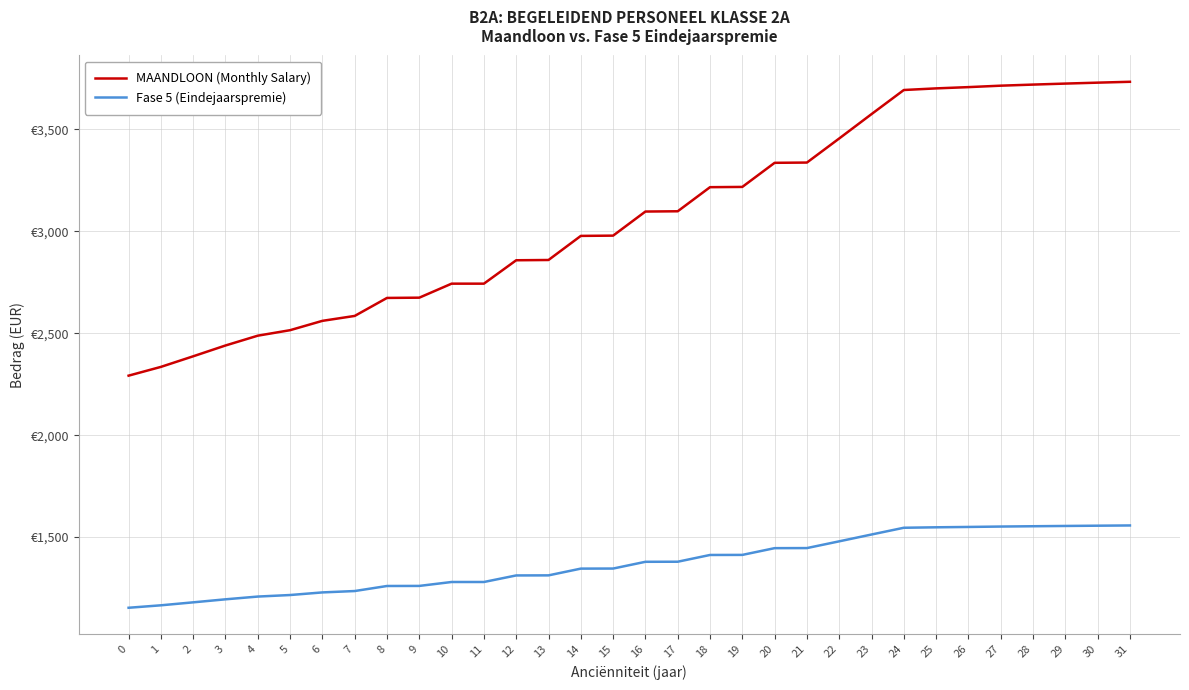

True or false: MAANDLOON (Monthly Salary) and Fase 5 (Eindejaarspremie) cross at least once.

False